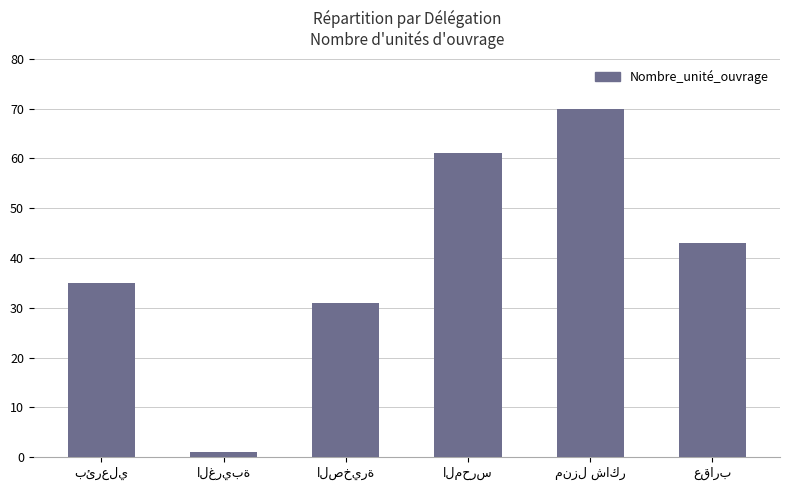

Reading right to left, extract all data points from this chart.

43	70	61	31	1	35